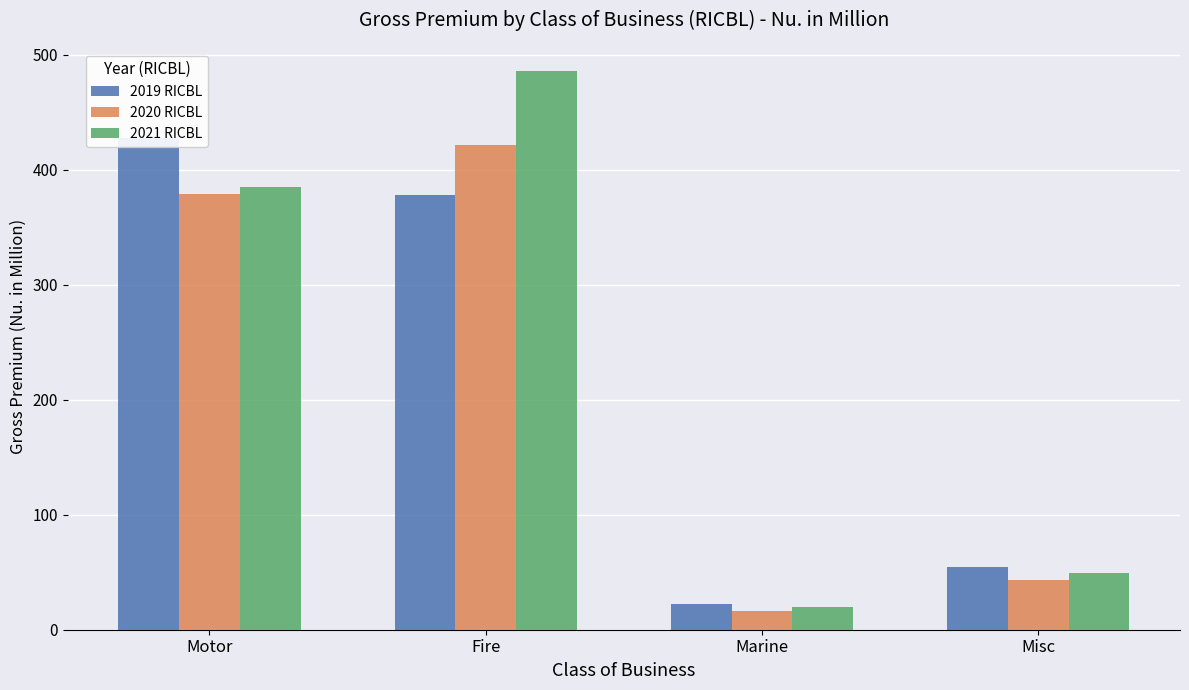

Which category has the lowest value across all series?

Marine